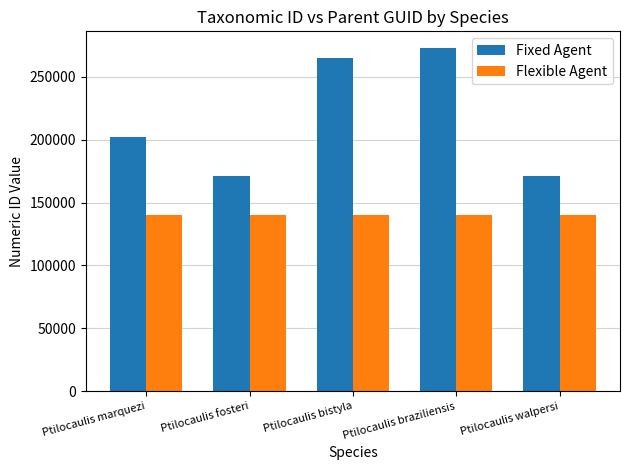

List the series in order of their overall mean, lowest first.

Flexible Agent, Fixed Agent